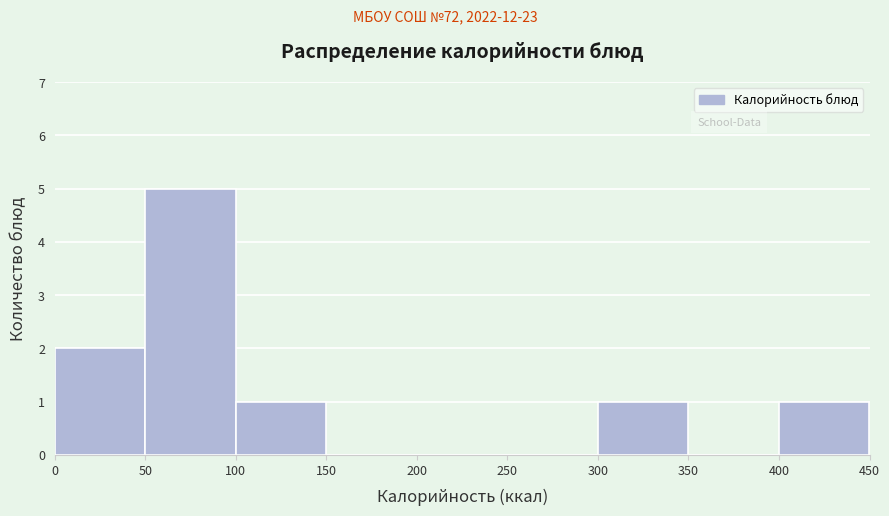

How tall is the bar that spans 400 to 450 on the x-axis? The values are not printed on the chart, so give them approximately, as read against the axis.

1